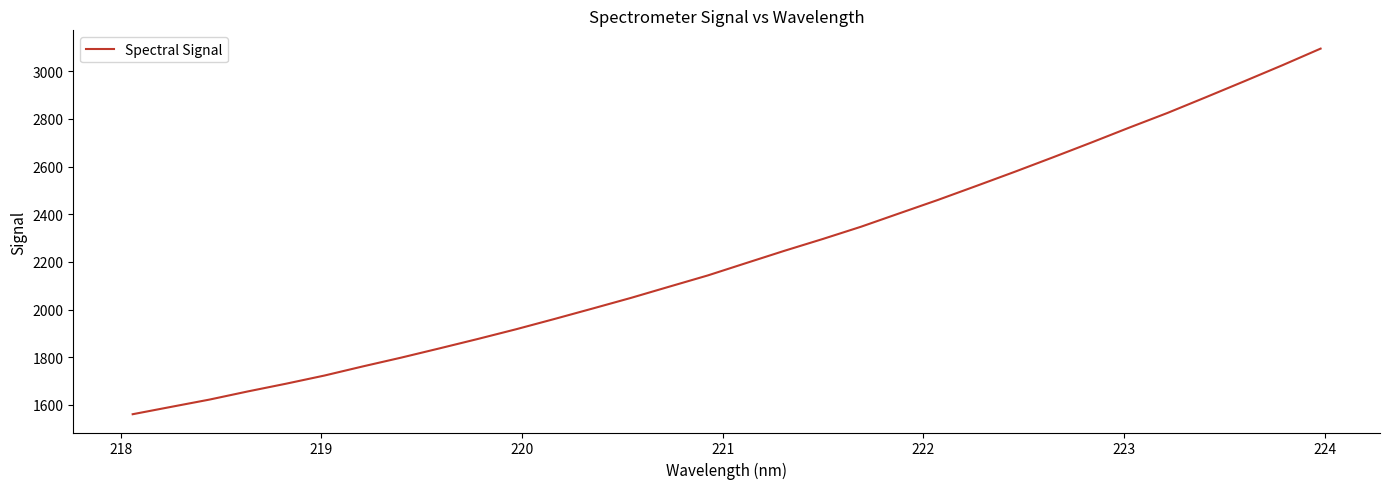

Does the chart display data point markers on the line(s)?

No